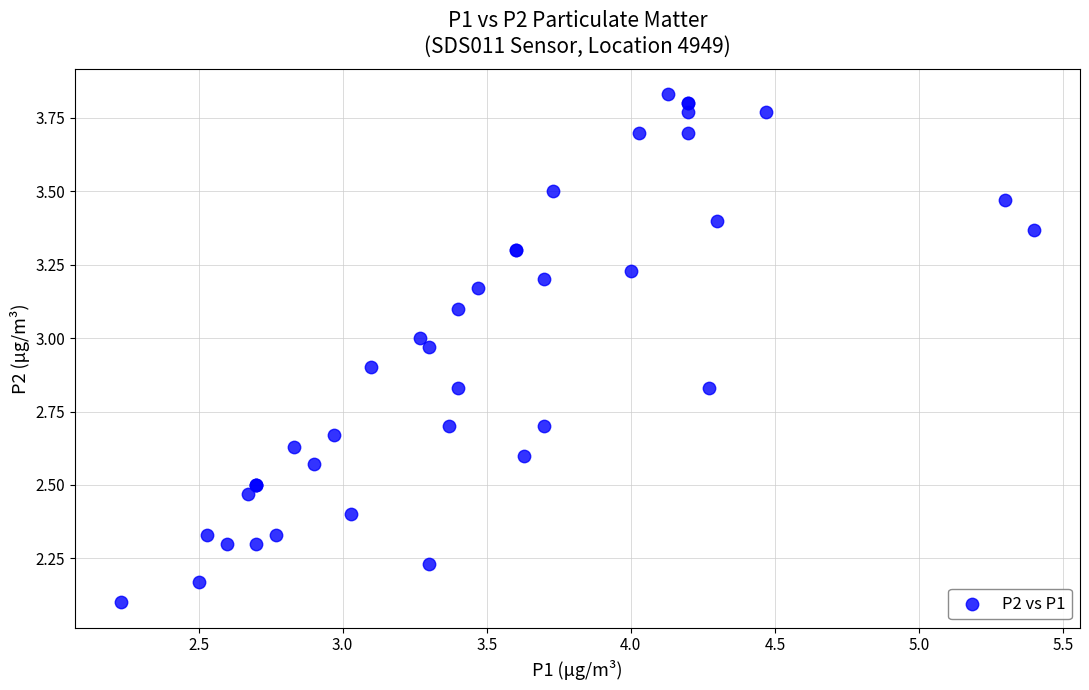

What Y value in the scatter plot is closest to 2?

2.1